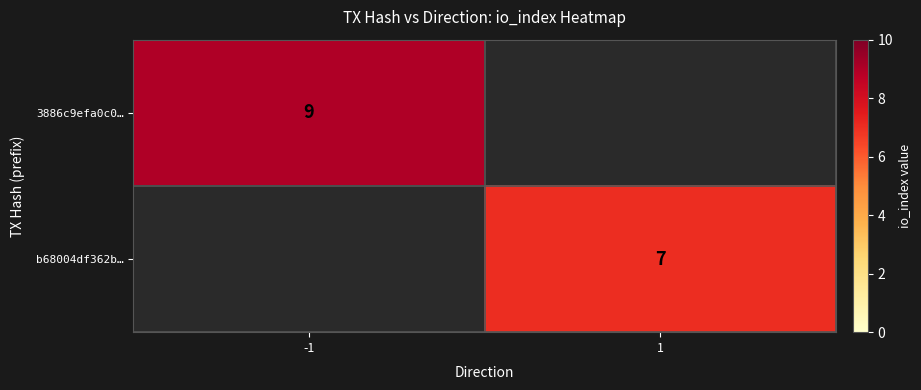

True or false: b68004df362b… has a value of 7 at 1.

True